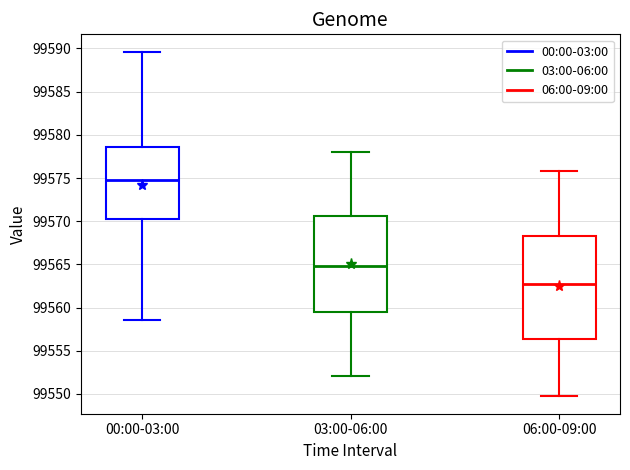

Reading left to right, transcribe this box plot: for each box, give where its median line is, the range the box spans, and where its two whiskers end, as read against the y-axis. The values are not printed on the chart, so give them approximately, as read against the axis.

00:00-03:00: median 99574.5, box 99570.0 to 99578.5, whiskers 99558.5 to 99589.5
03:00-06:00: median 99565.0, box 99559.5 to 99570.5, whiskers 99552.0 to 99578.0
06:00-09:00: median 99563.0, box 99556.5 to 99568.5, whiskers 99549.5 to 99576.0